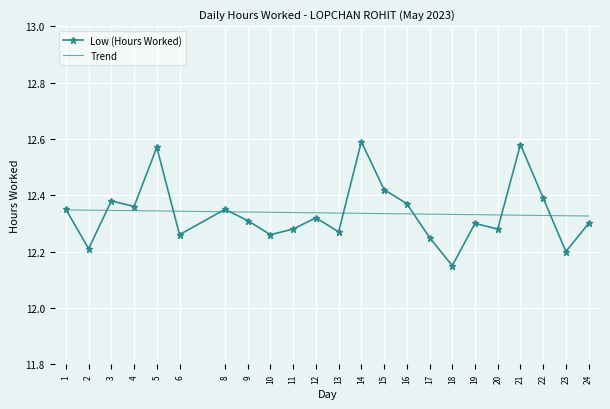

How many lines are shown in the chart?

1